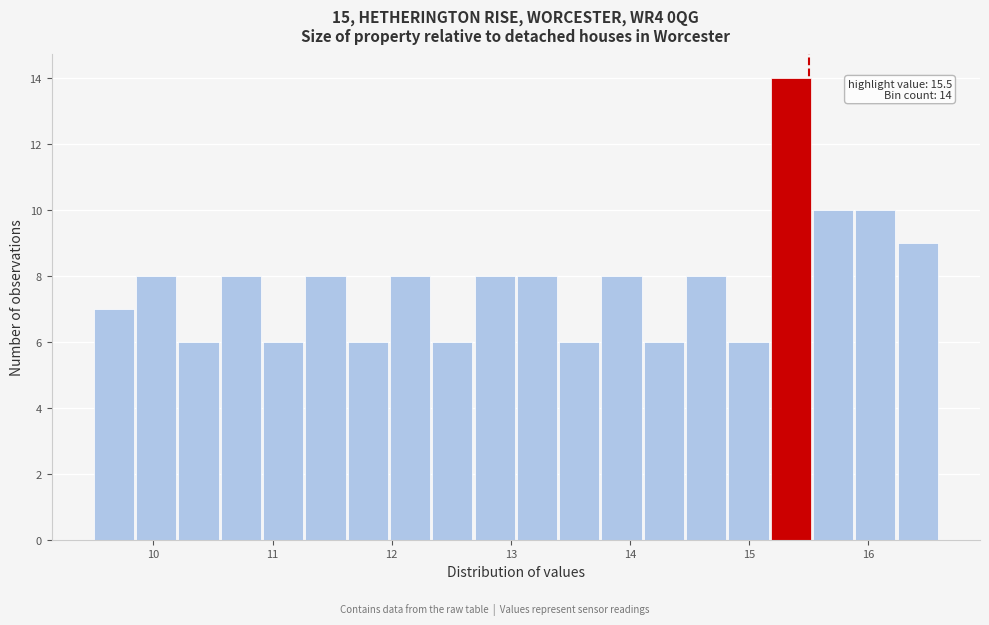

Around what value on the x-axis is the tallest bar? Give the approximate position of its centre, as read against the axis.

15.3